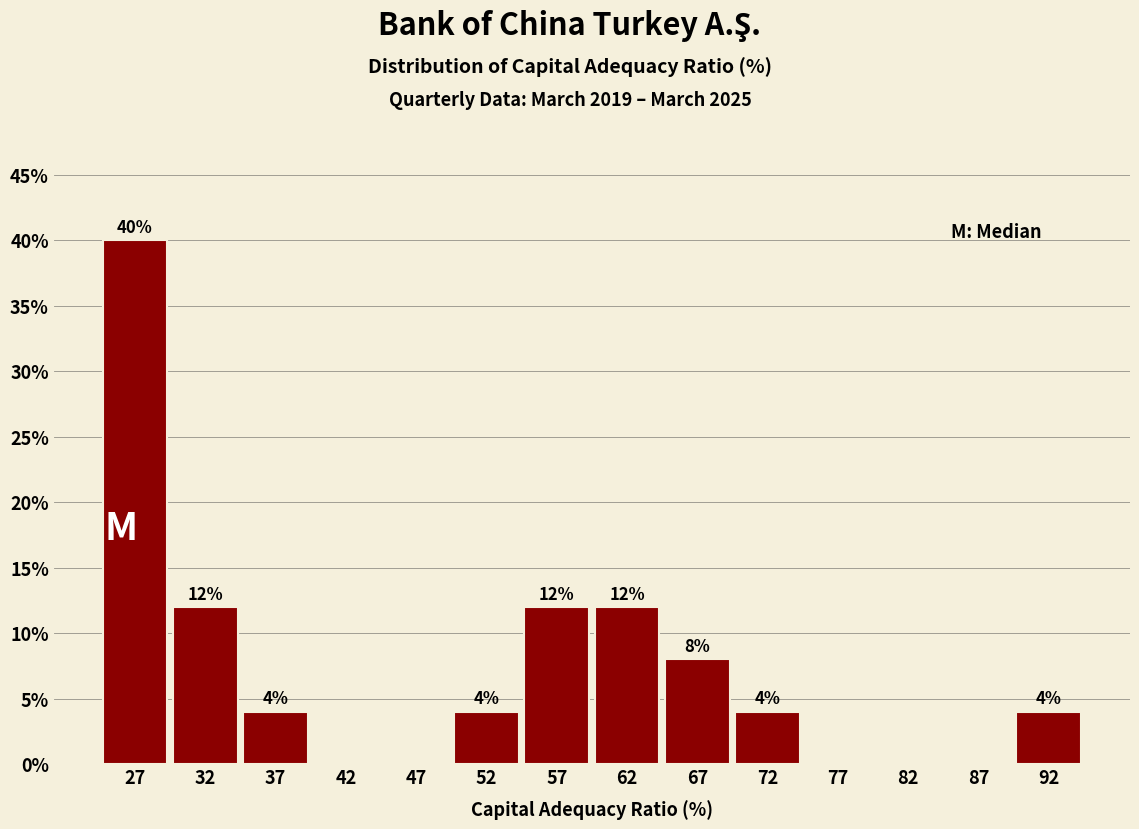

Over which range of the x-axis is the bar tallest?

25 to 30